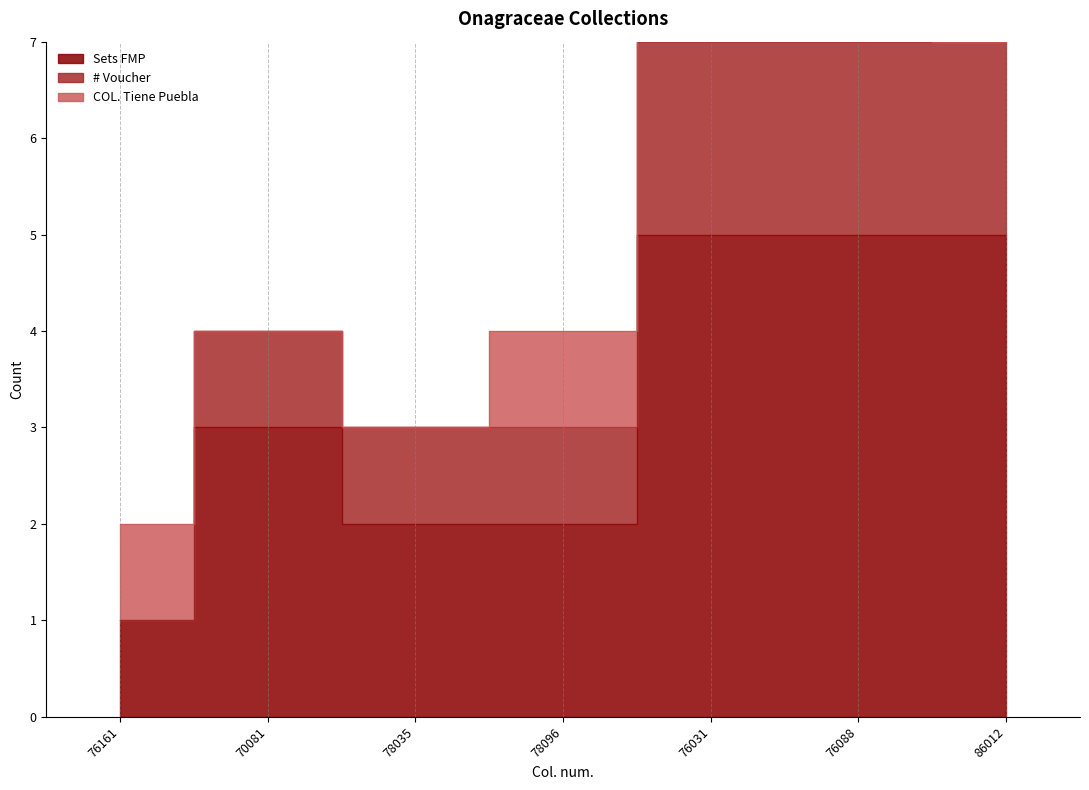

At which category is the sum across all series the highest?

76031